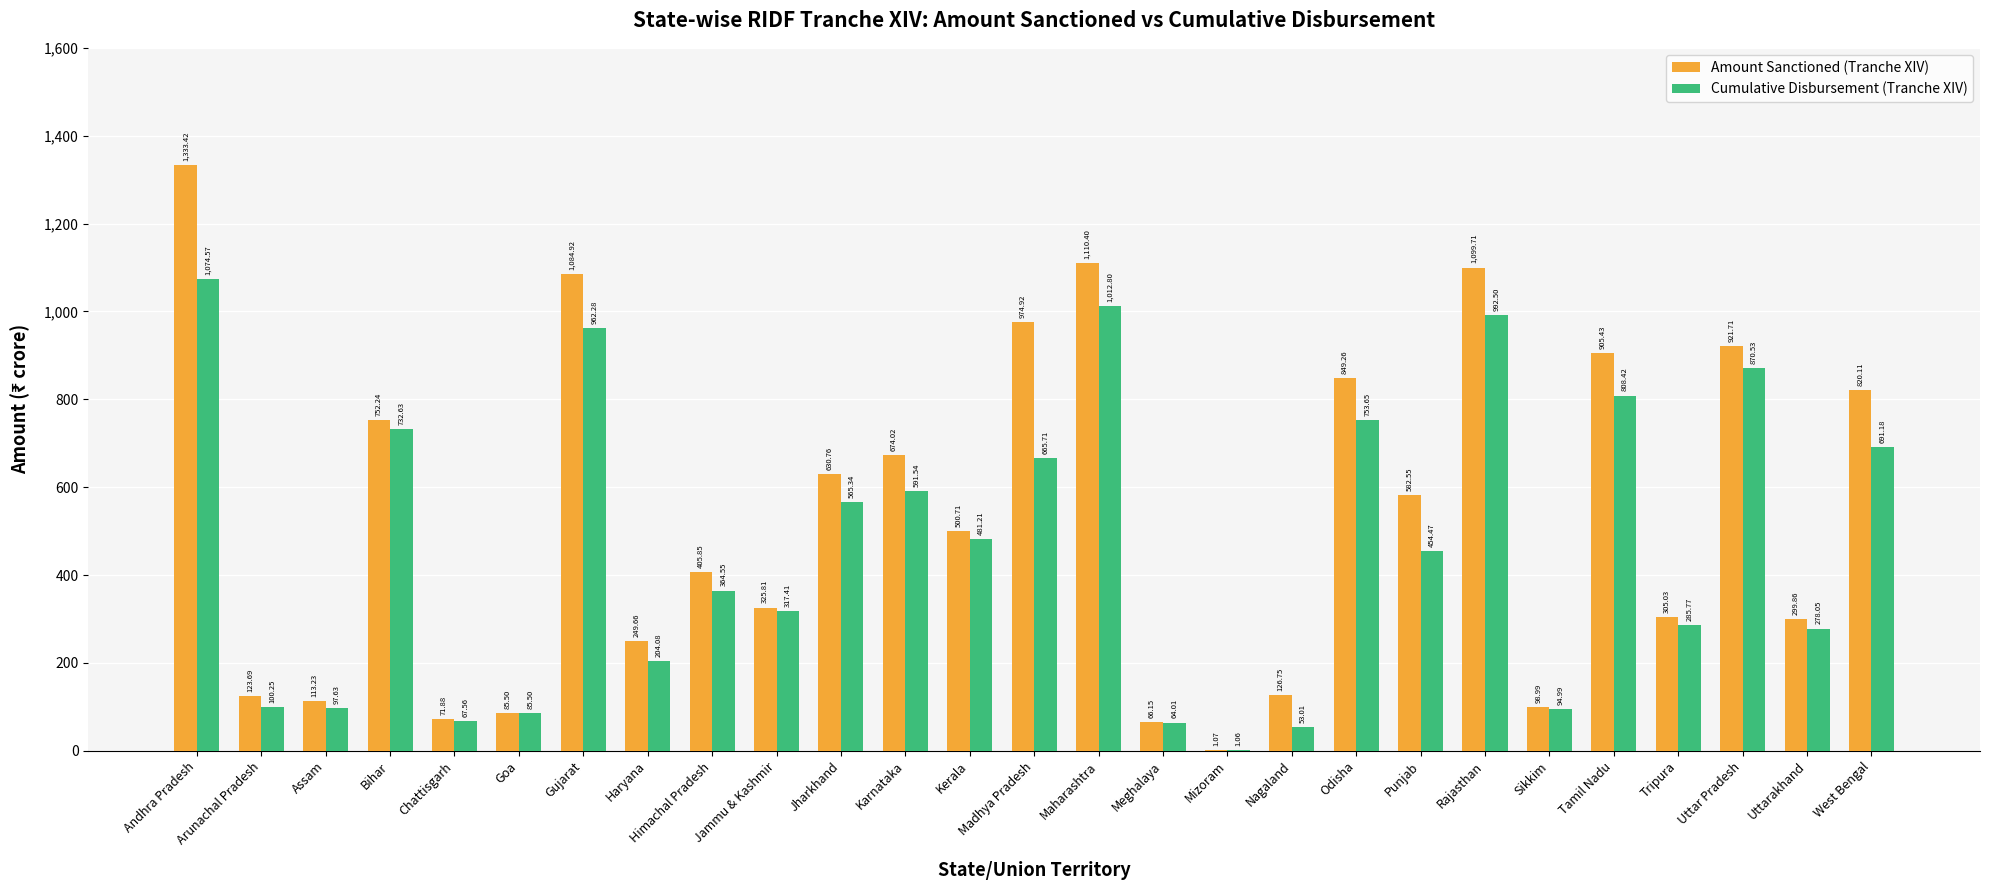

What is the sum of all Cumulative Disbursement (Tranche XIV) values?

12670.7